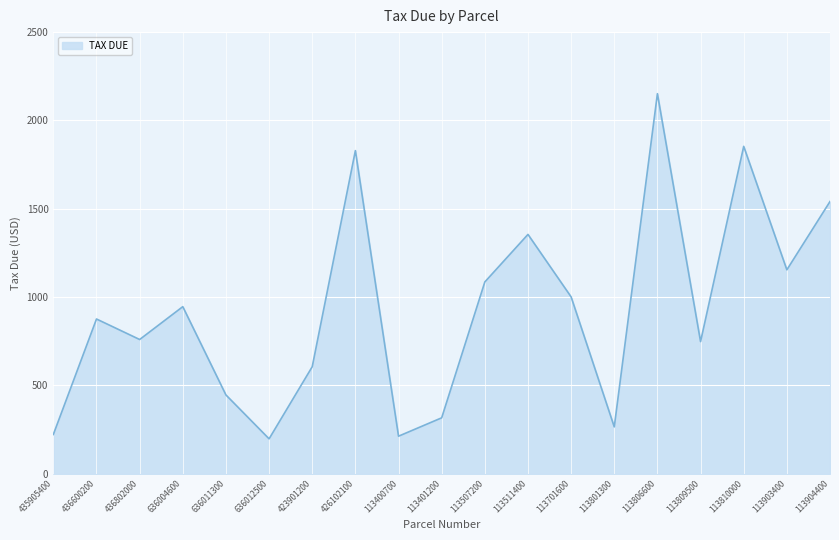

The chart shows a value of 1317.6 at 636004600. True or false?

False